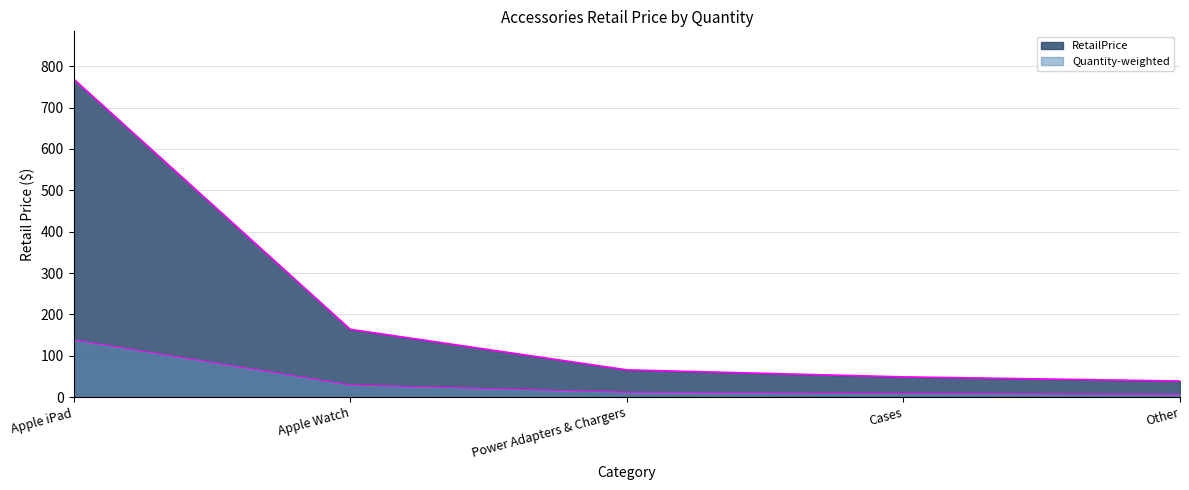

Where is the data nearest to the value 403?

Apple Watch